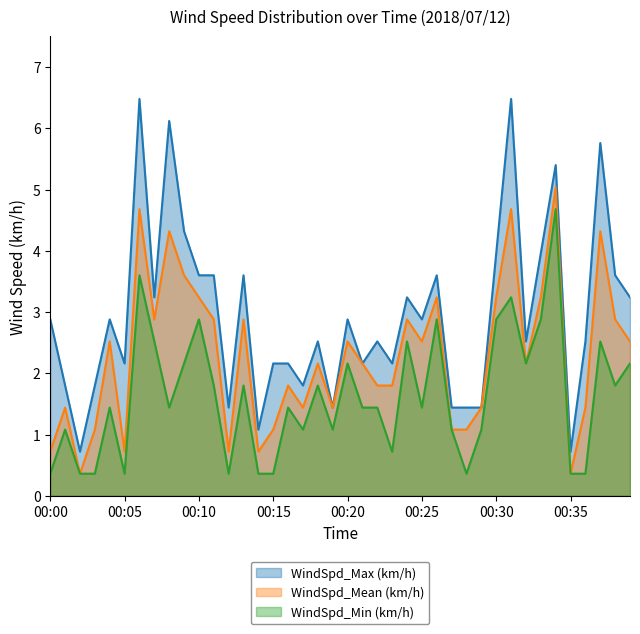

How many lines are shown in the chart?

3